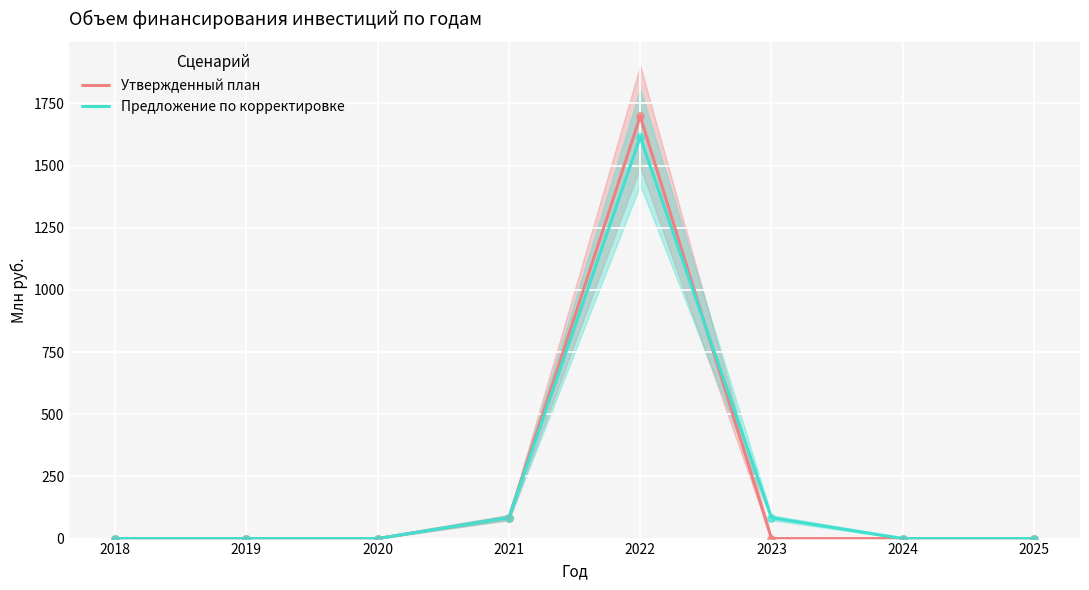

At which category is the sum across all series the highest?

2022